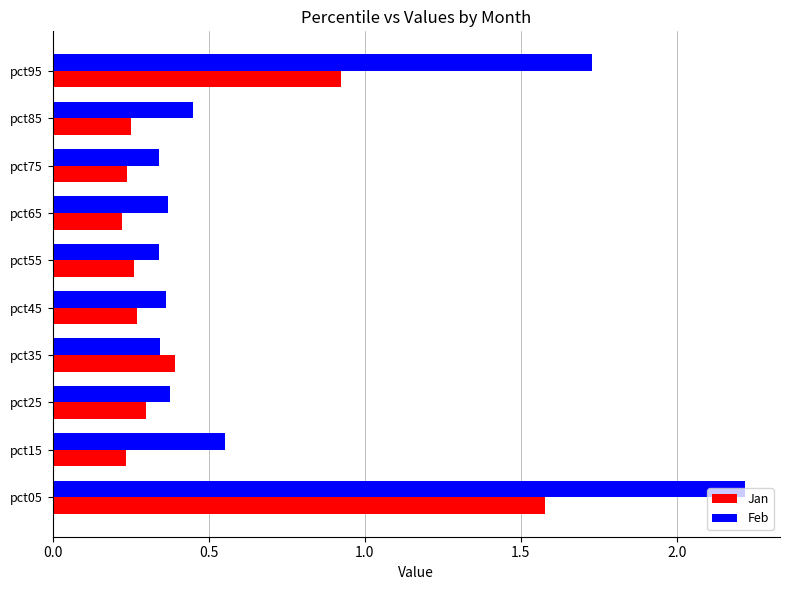

The Jan series shows 0.3 at pct65. True or false?

False